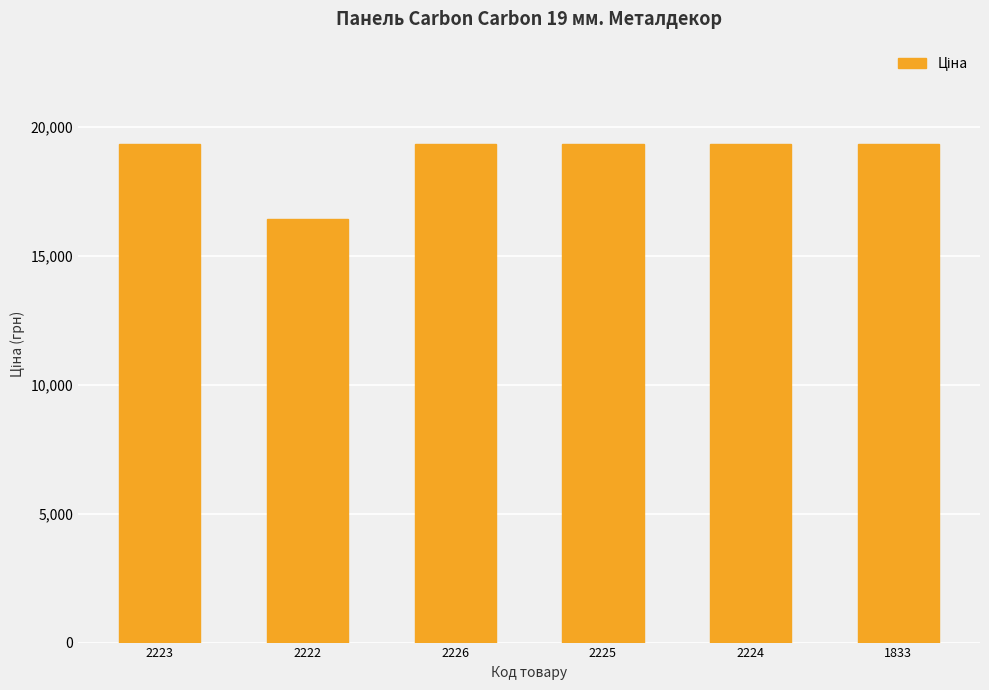

Reading left to right, transcribe all the data shown in this chart.

2223=19343.1	2222=16448.2	2226=19343.1	2225=19343.1	2224=19343.1	1833=19343.1